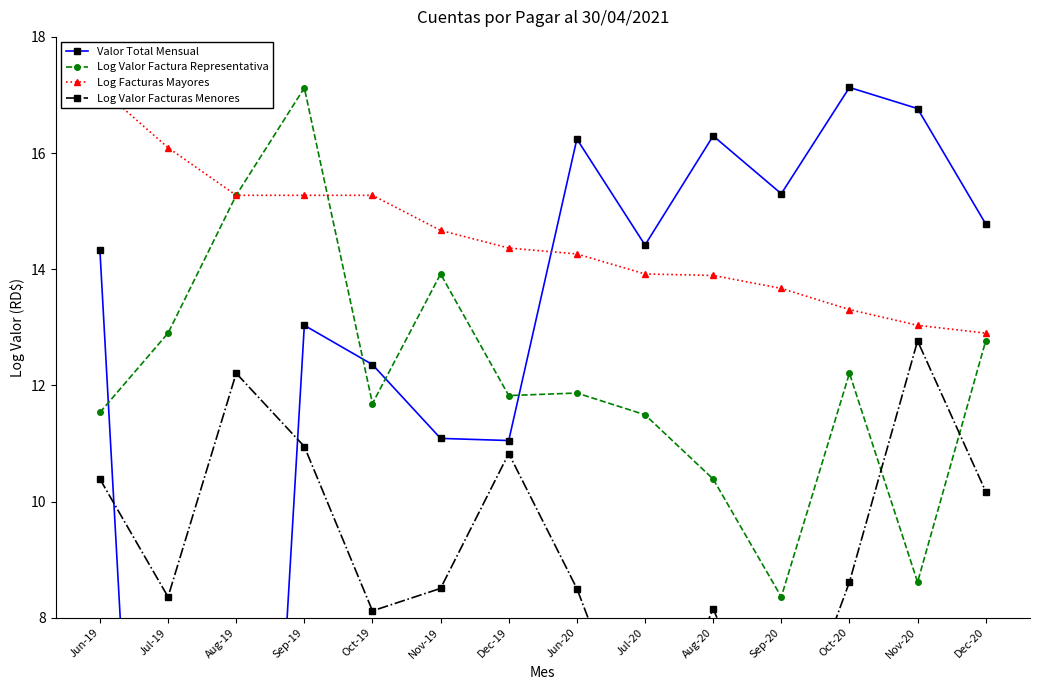

Is the value of Log Facturas Mayores at Nov-20 greater than the value of Log Valor Factura Representativa at Jul-19?

Yes